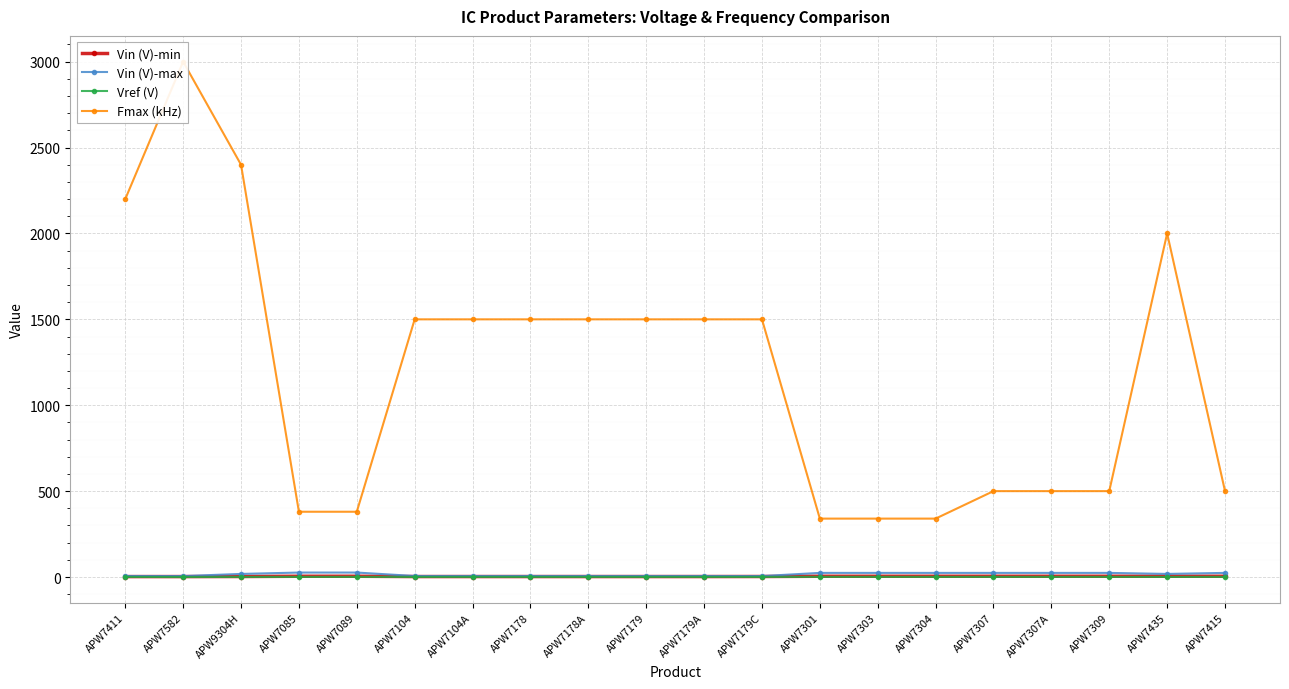

List the labels in order of Vin (V)-max value, smallest first.

APW7582, APW7179C, APW7411, APW7104, APW7104A, APW7178, APW7178A, APW7179, APW7179A, APW9304H, APW7435, APW7301, APW7303, APW7304, APW7307, APW7307A, APW7309, APW7415, APW7085, APW7089